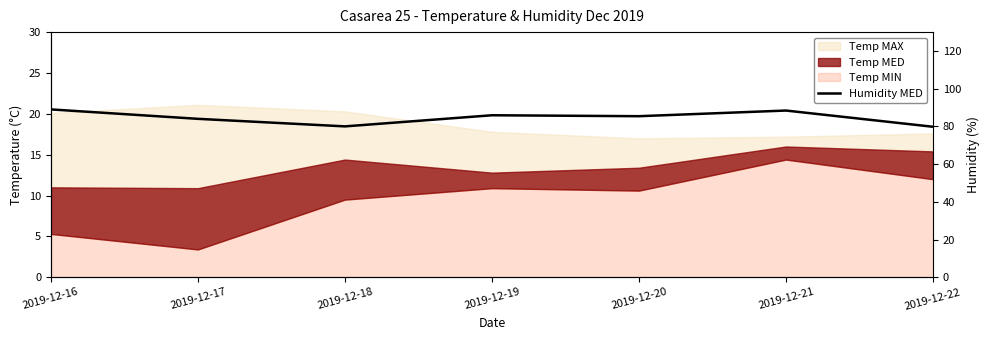

List the labels in order of value, smallest first.

2019-12-22, 2019-12-18, 2019-12-17, 2019-12-20, 2019-12-19, 2019-12-21, 2019-12-16